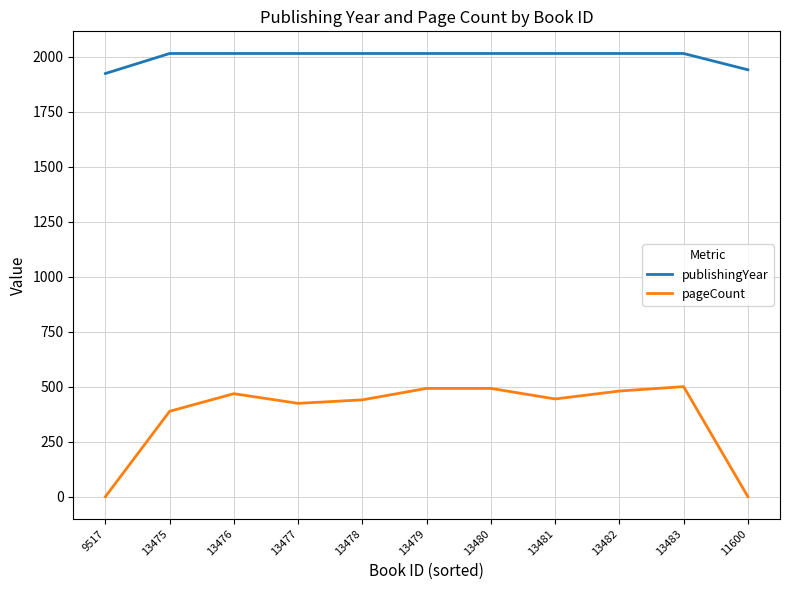

The value of pageCount at 13479 is 228. True or false?

False